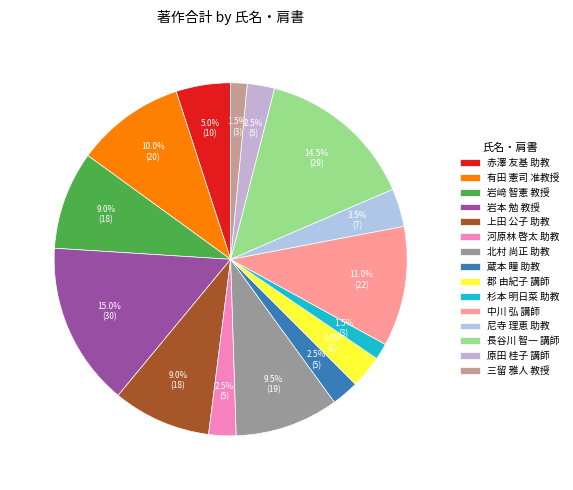

Is there a majority slice in this chart?

No